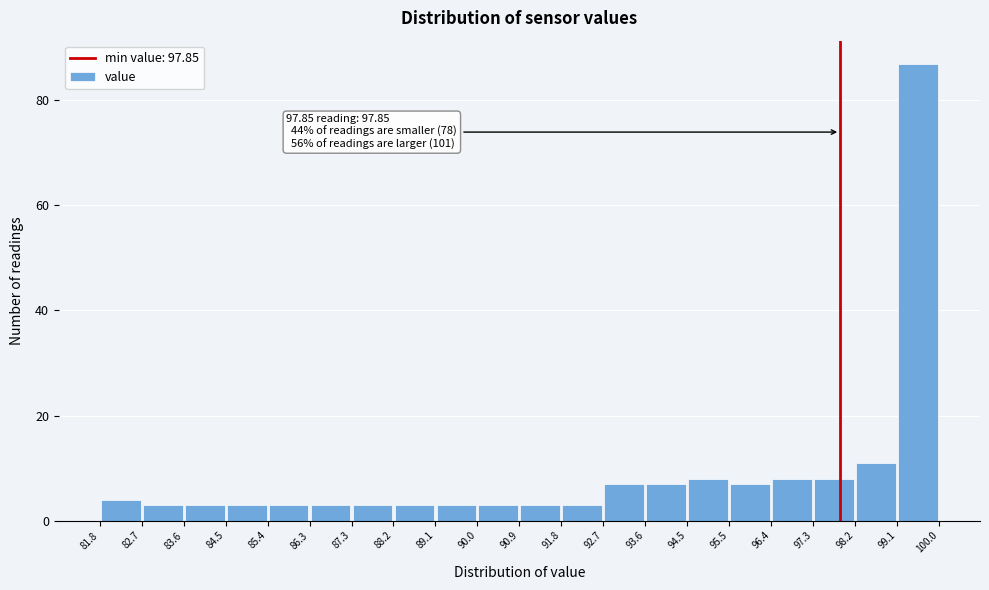

Which range on the x-axis has the tallest bar?

99.1 to 100.0